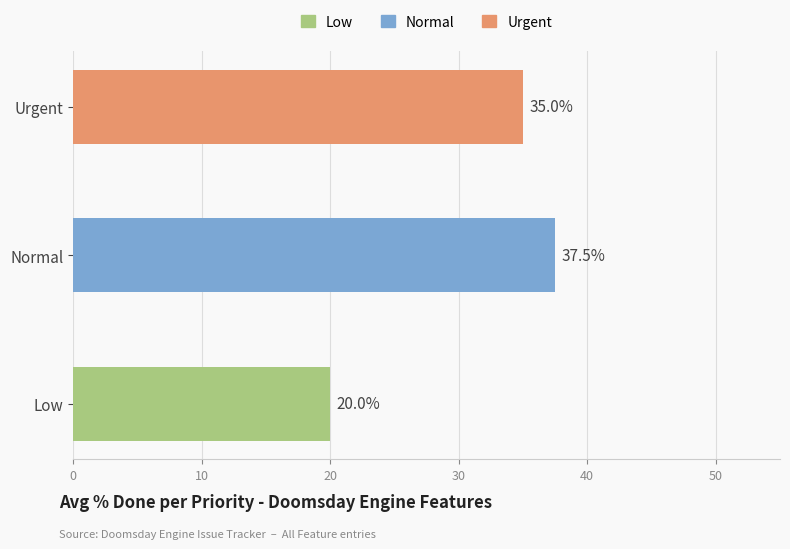

What is the difference between the maximum and minimum values?

17.5